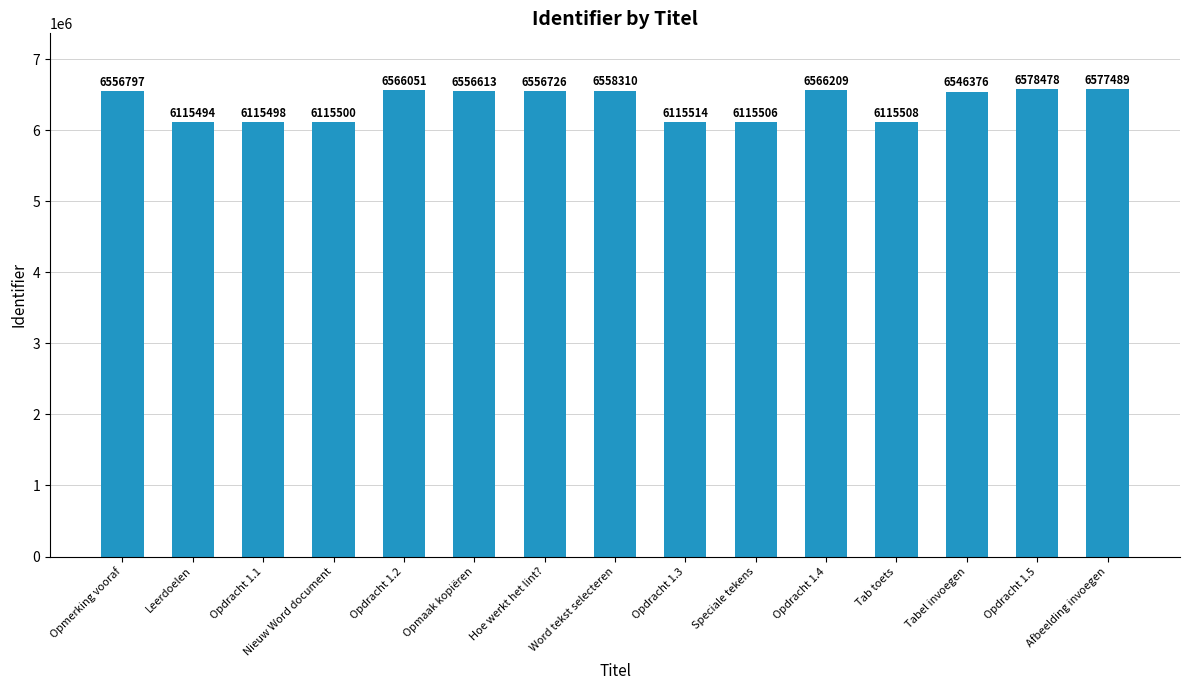

Where does the data first go above 6556613?

Opmerking vooraf